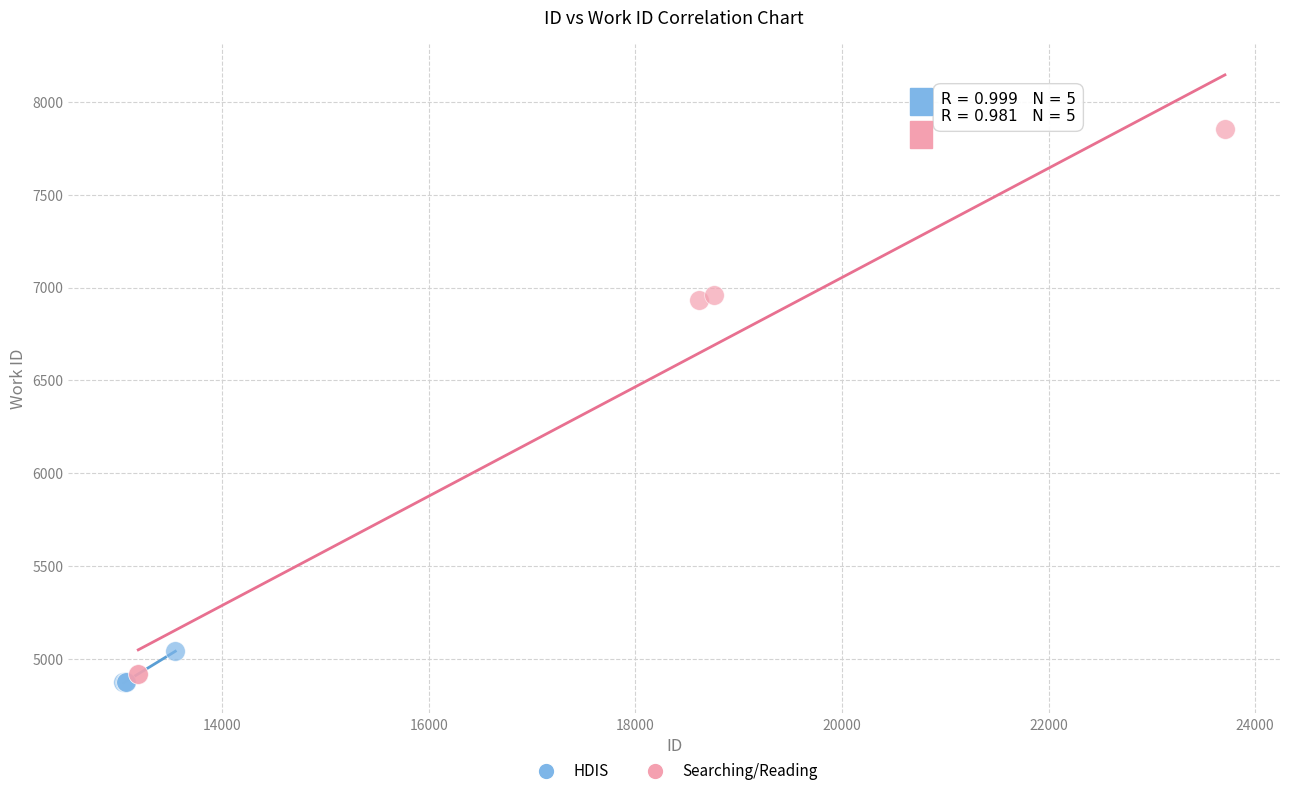

Which series reaches the maximum Y coordinate?

Searching/Reading